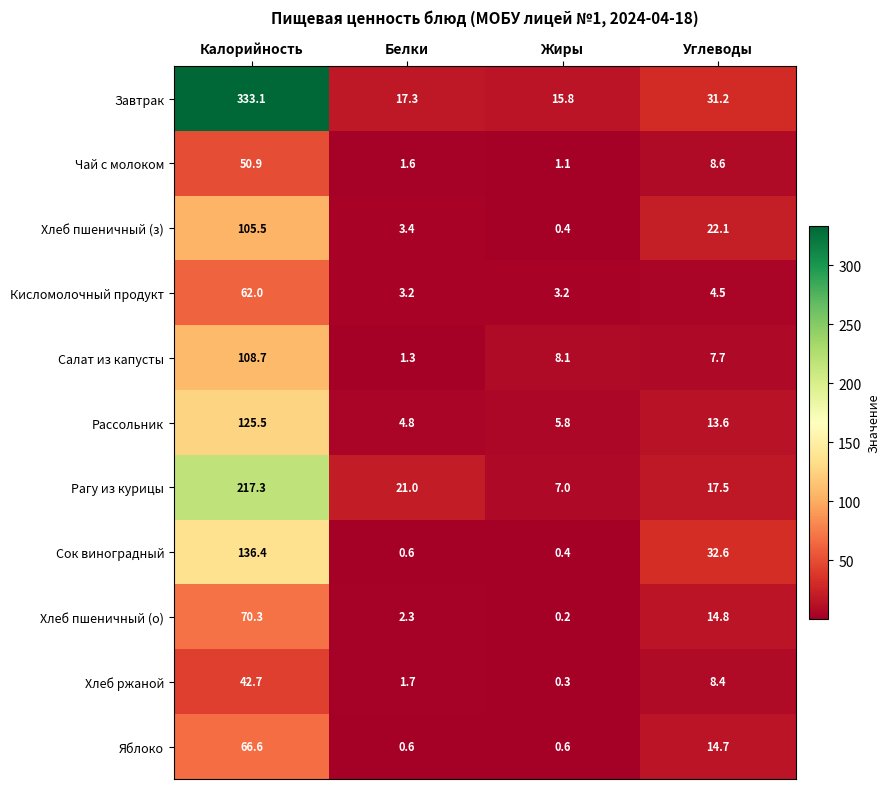

Is the value of Хлеб ржаной at Белки greater than the value of Салат из капусты at Углеводы?

No